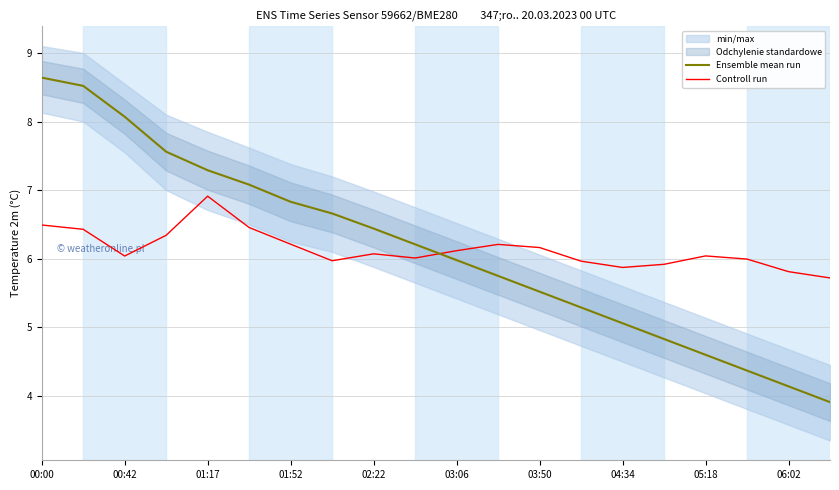

How many intersections are there between Controll run and Ensemble mean run?

1